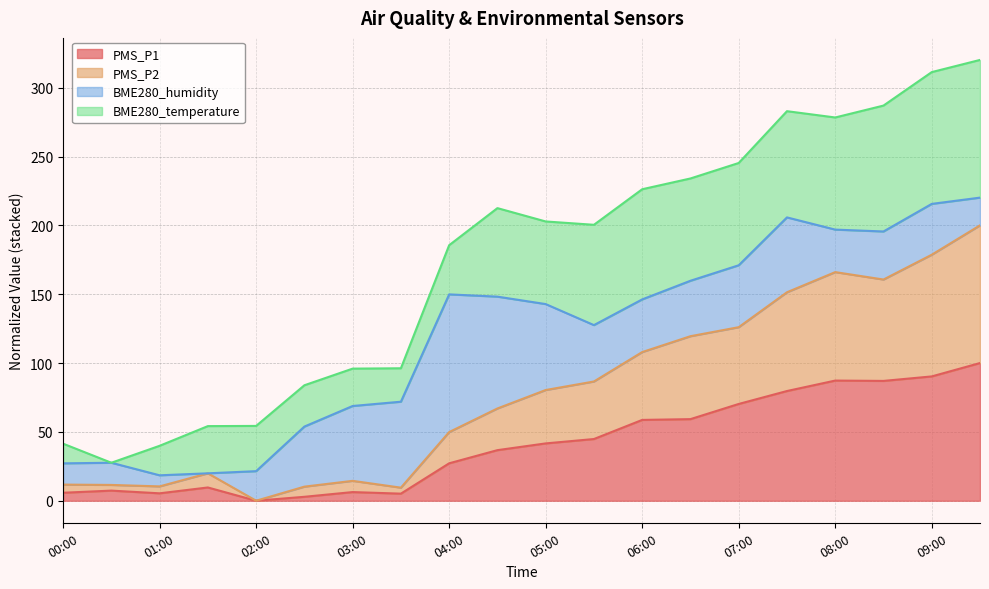

How many data points in PMS_P2 are above 80?

10